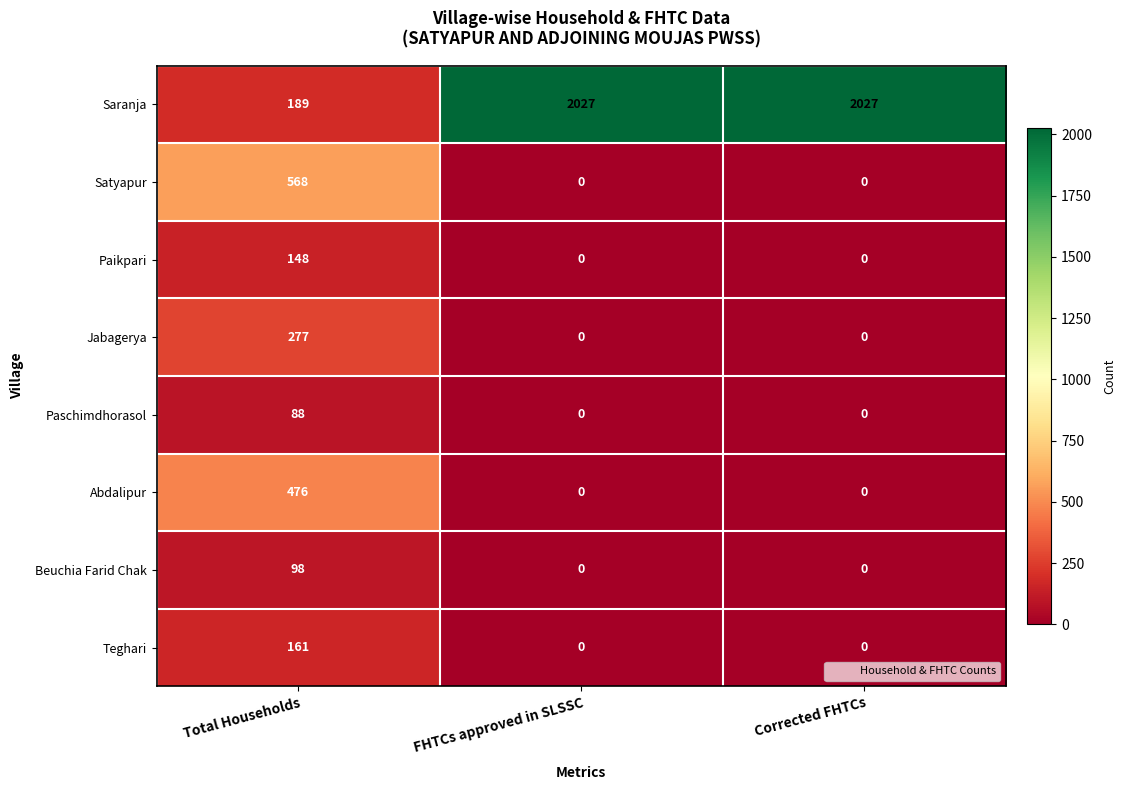

True or false: Jabagerya has a value of 277 at Total Households.

True